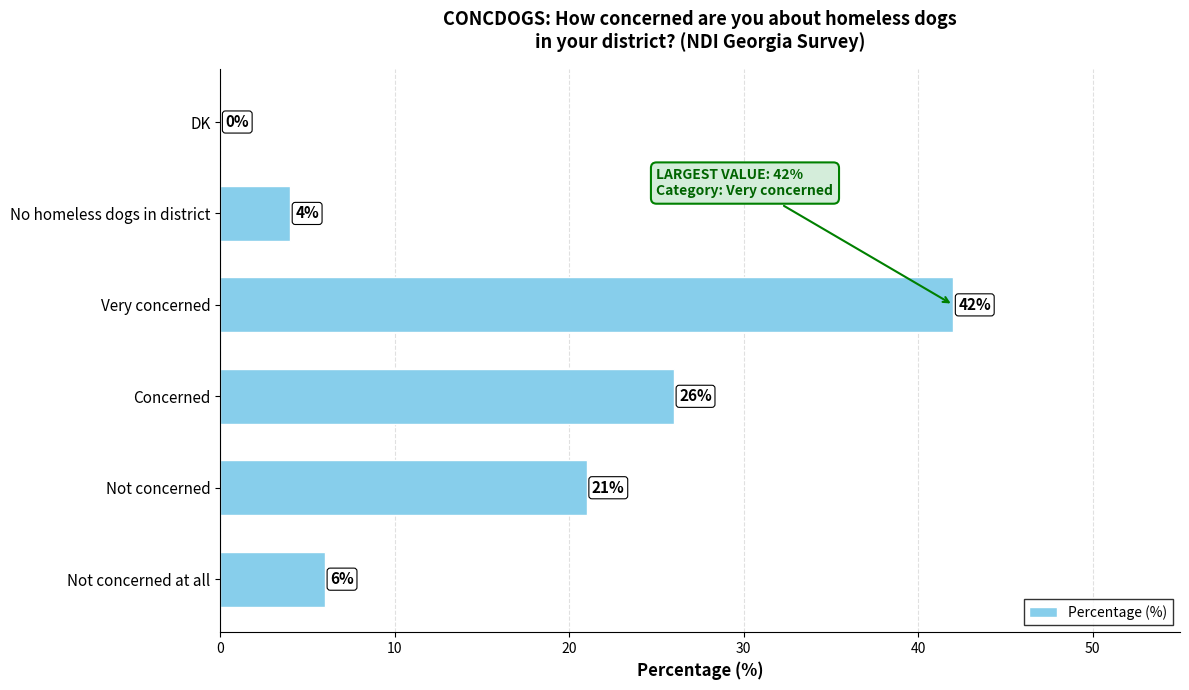

Reading bottom to top, list all the values displayed in this chart.

Not concerned at all=6	Not concerned=21	Concerned=26	Very concerned=42	No homeless dogs in district=4	DK=0